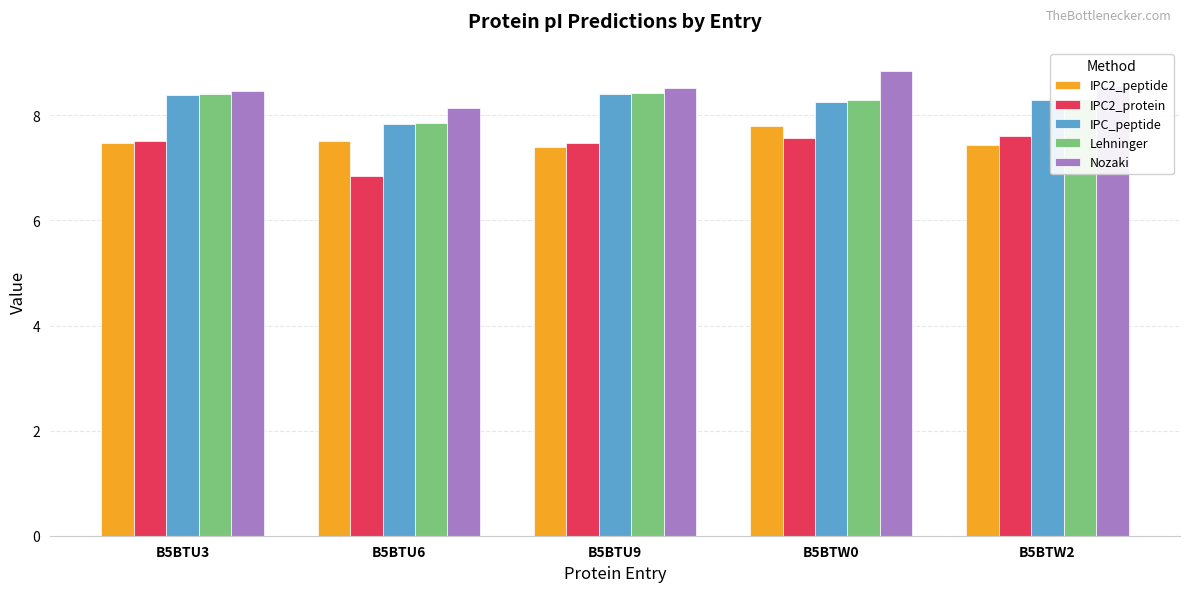

How many series are shown in this chart?

5